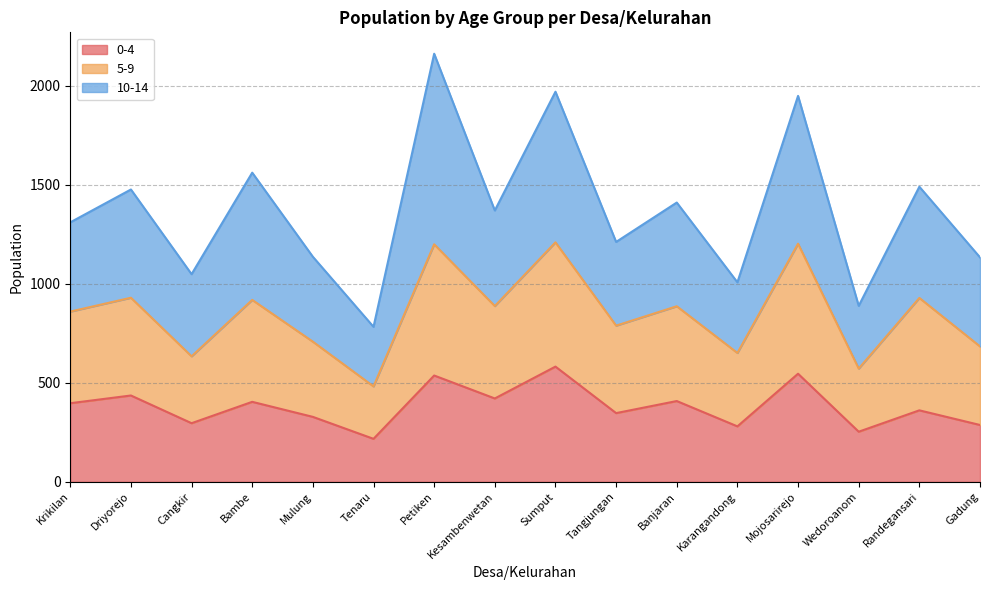

What is the total value across all series at Bambe?

1562